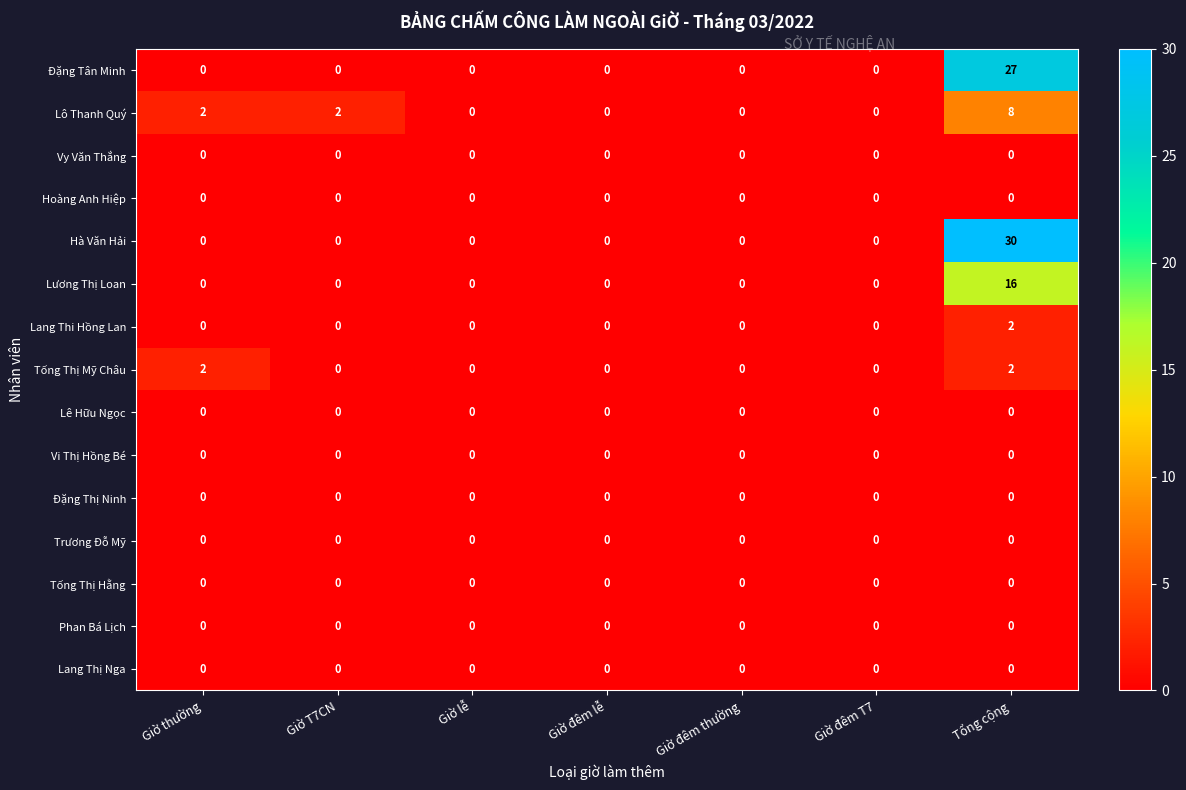

At how many categories does at least one series exceed 18?

1